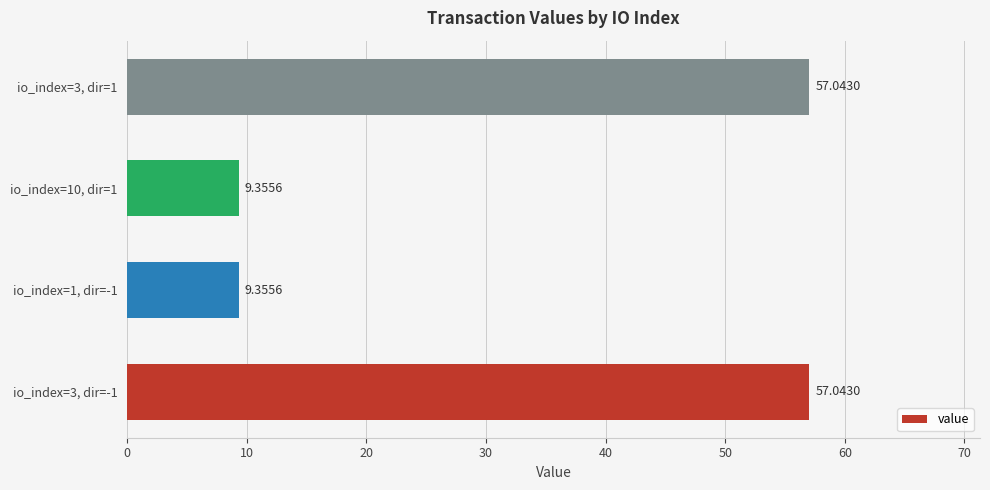

What is the change in value from io_index=1, dir=-1 to io_index=3, dir=1?

+47.7